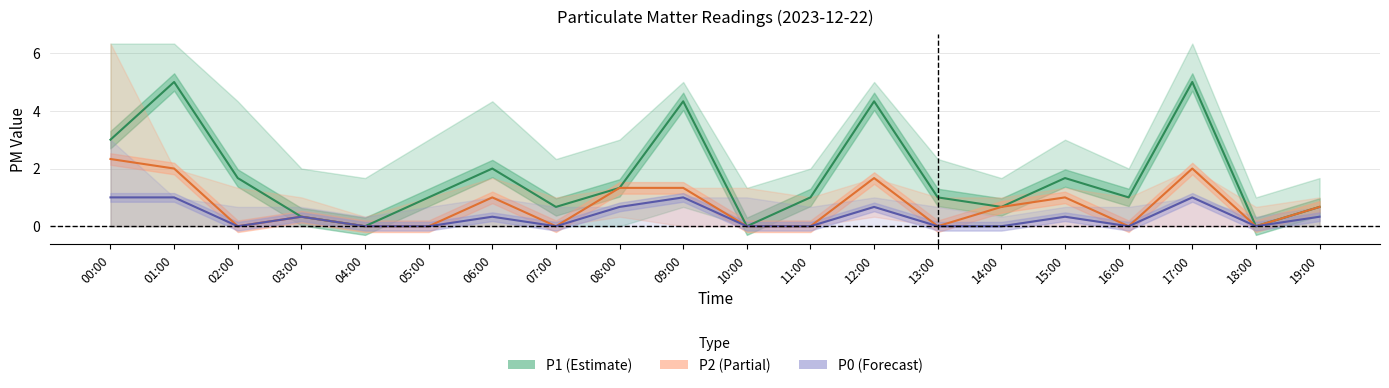

Does the chart display data point markers on the line(s)?

No